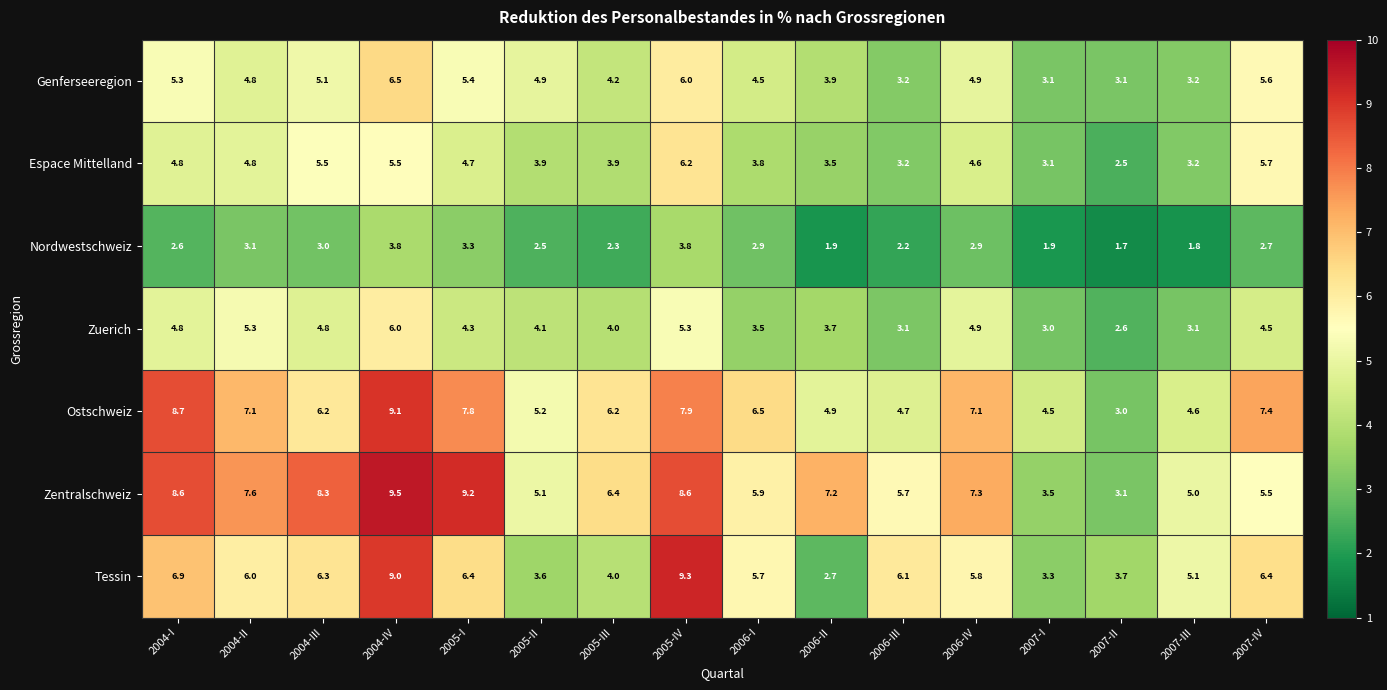

Rank the series by their maximum value, from lowest to highest.

Nordwestschweiz, Zuerich, Espace Mittelland, Genferseeregion, Ostschweiz, Tessin, Zentralschweiz